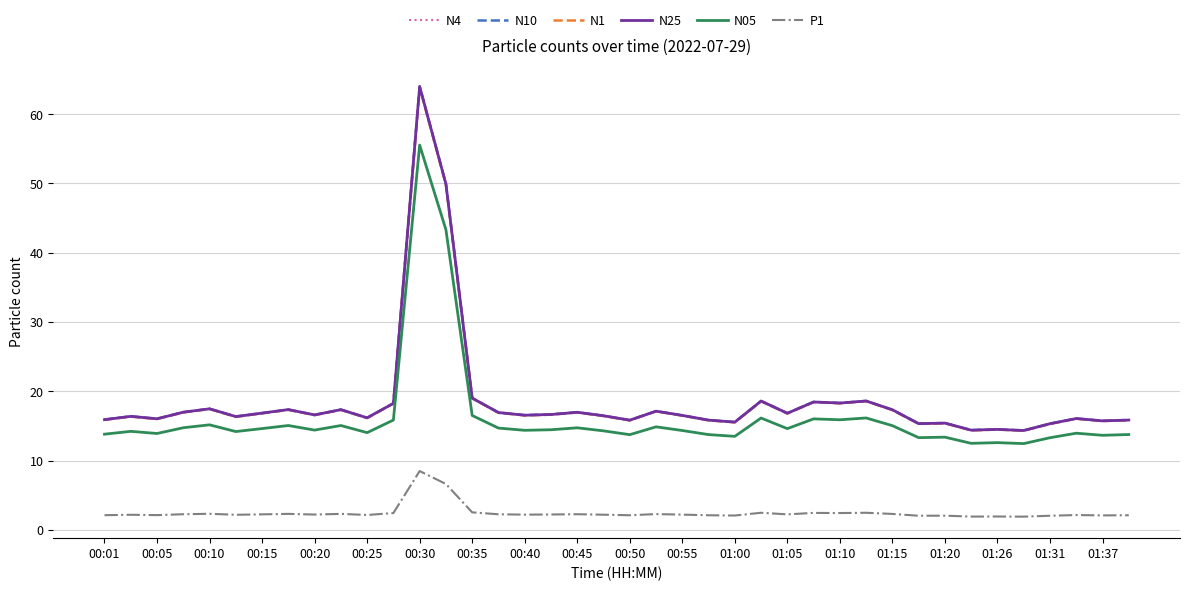

True or false: N05 and N25 cross at least once.

False